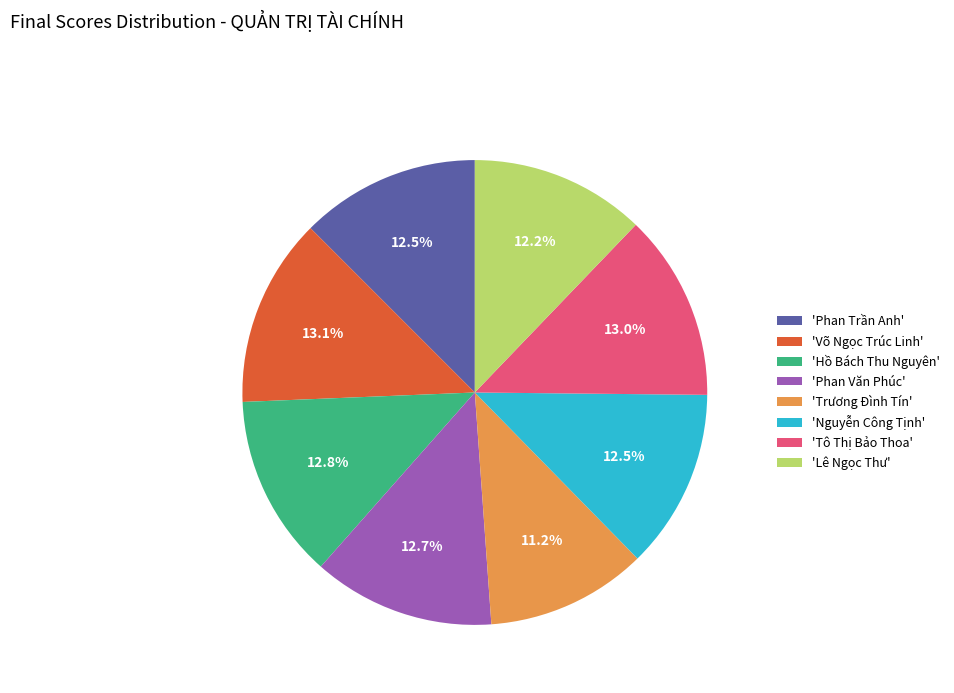

Which category has the smallest portion of the pie?

'Trương Đình Tín'